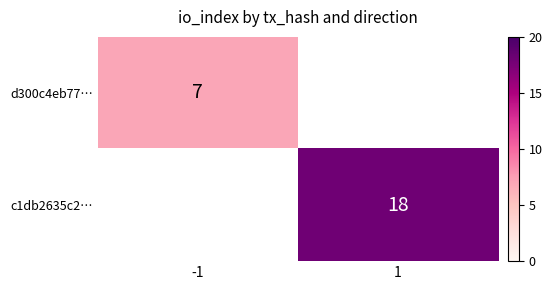

Is it true that d300c4eb77… equals 7 at -1?

True